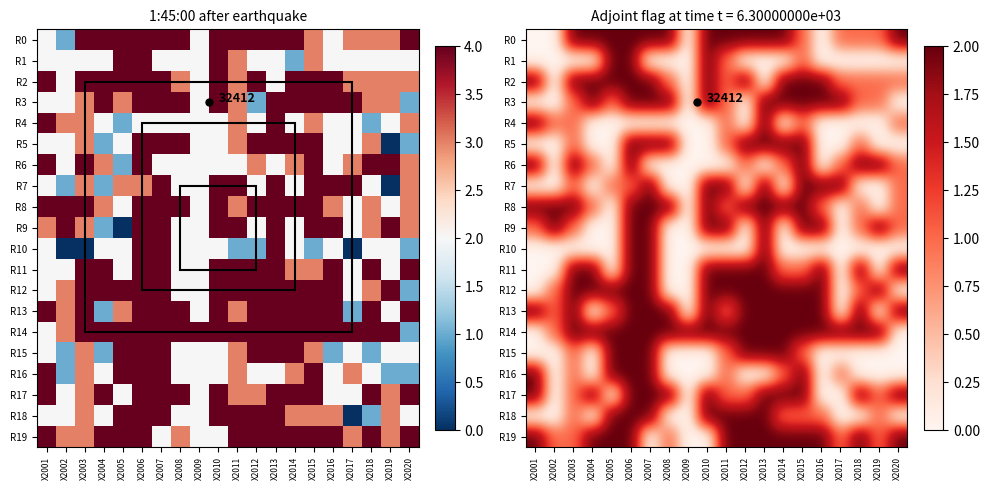

How many categories are shown in the chart?

20